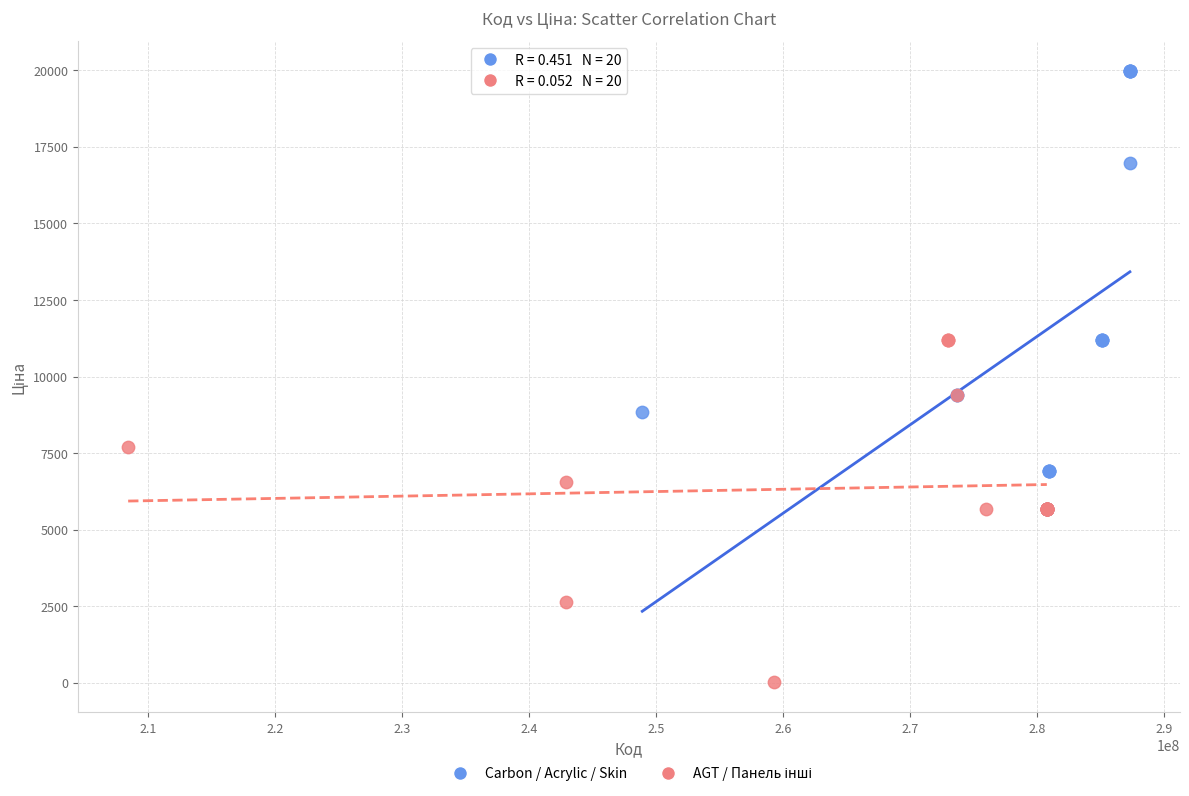

Which series has the widest spread of Y values?

Carbon / Acrylic / Skin